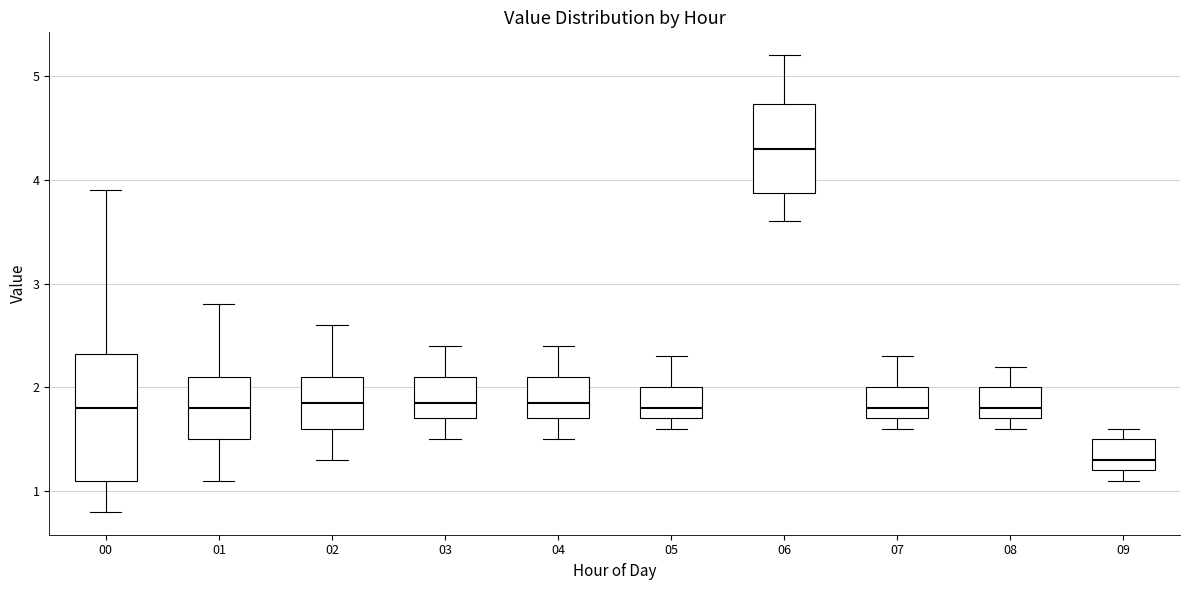

Which box's median line is the highest?

06